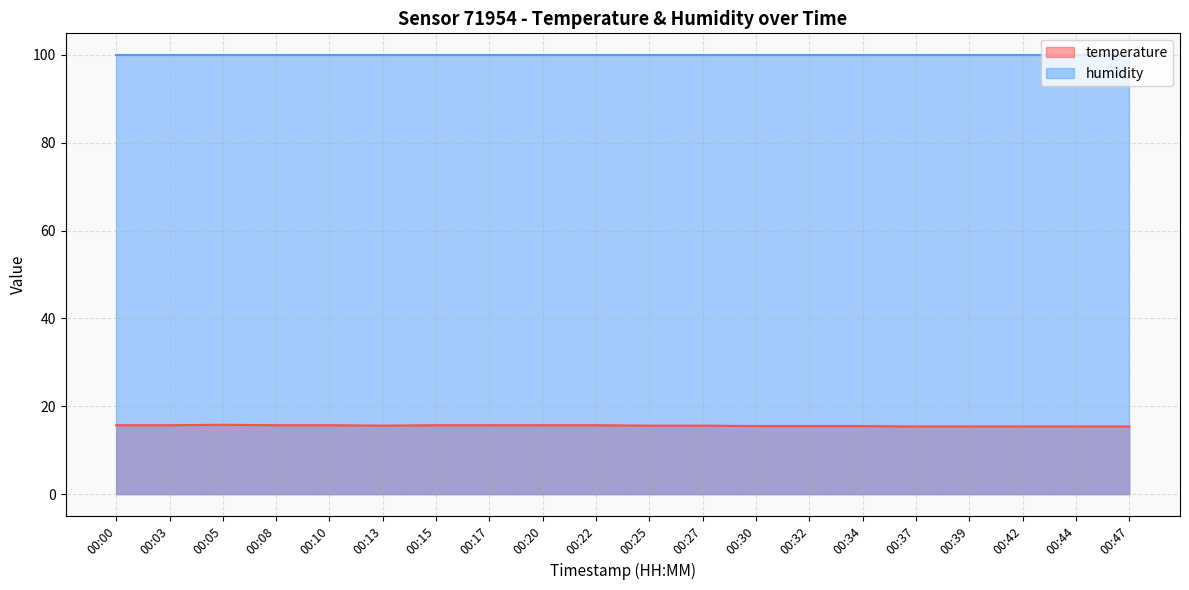

What is the change in value from 00:27 to 00:42?

-0.2